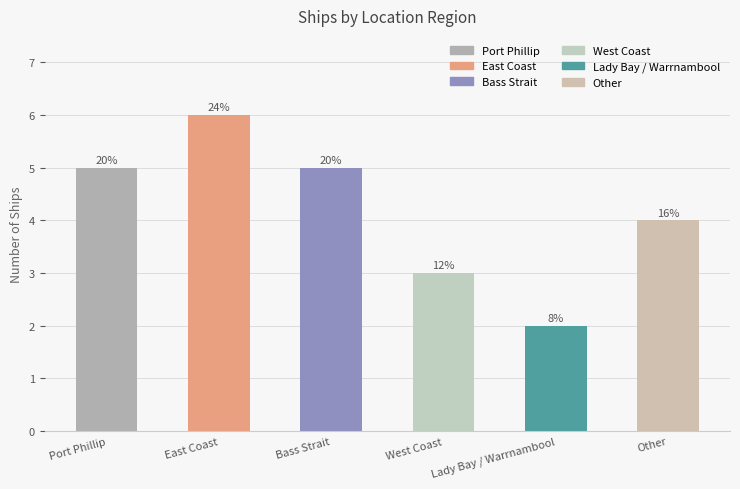

List the labels in order of value, smallest first.

Lady Bay / Warrnambool, West Coast, Other, Port Phillip, Bass Strait, East Coast